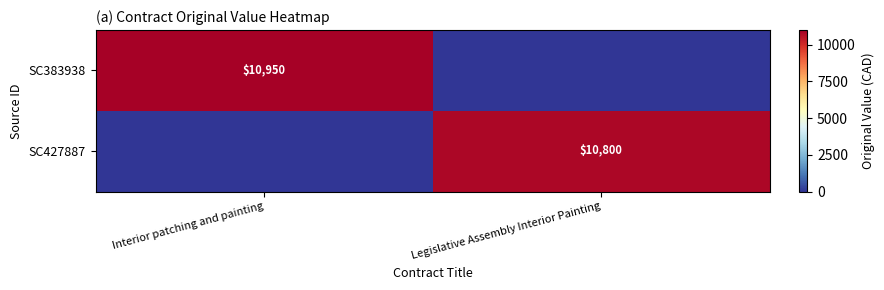

Is the value of SC427887 at Legislative Assembly Interior Painting greater than the value of SC383938 at Interior patching and painting?

No